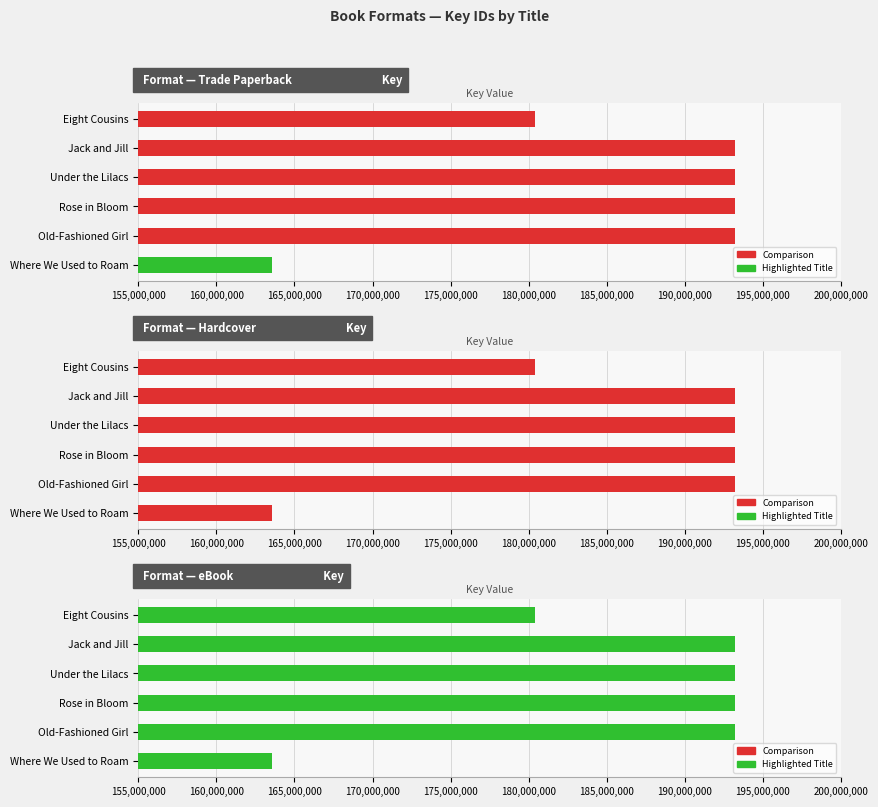

Is it true that Trade Paperback equals 193220213 at Jack and Jill?

True